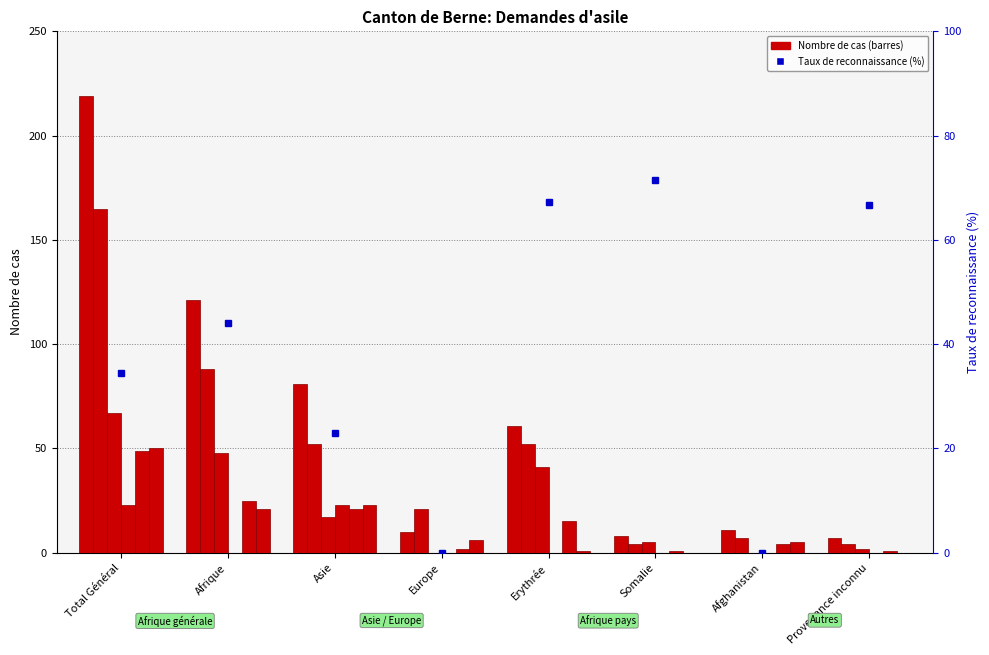

Reading left to right, transcribe all the data shown in this chart.

Total cas réglés: Total Général=219	Afrique=121	Asie=81	Europe=10	Erythrée=61	Somalie=8	Afghanistan=11	Provenance inconnu=7
Total nouvelles demandes: Total Général=165	Afrique=88	Asie=52	Europe=21	Erythrée=52	Somalie=4	Afghanistan=7	Provenance inconnu=4
Décisions - Octrois asile: Total Général=67	Afrique=48	Asie=17	Europe=0	Erythrée=41	Somalie=5	Afghanistan=0	Provenance inconnu=2
Entrées: Total Général=23	Afrique=0	Asie=23	Europe=0	Erythrée=0	Somalie=0	Afghanistan=0	Provenance inconnu=0
Rejets avec AP: Total Général=49	Afrique=25	Asie=21	Europe=2	Erythrée=15	Somalie=1	Afghanistan=4	Provenance inconnu=1
Non-entrées sans AP: Total Général=50	Afrique=21	Asie=23	Europe=6	Erythrée=1	Somalie=0	Afghanistan=5	Provenance inconnu=0